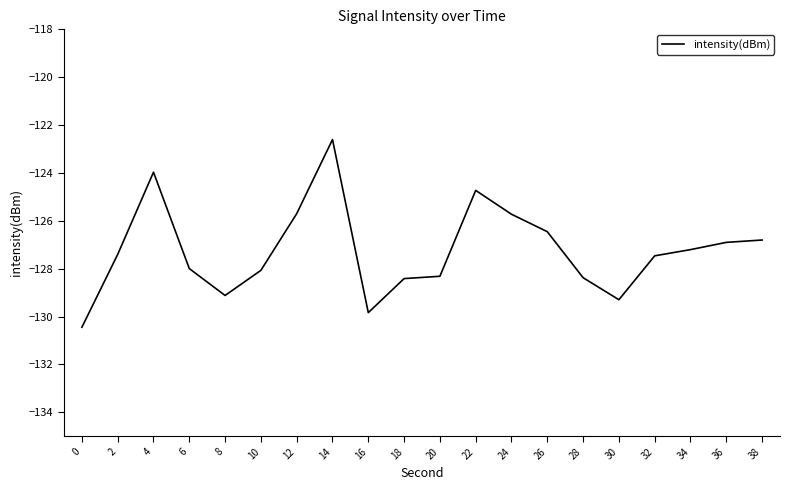

Does the chart have visible grid lines?

No